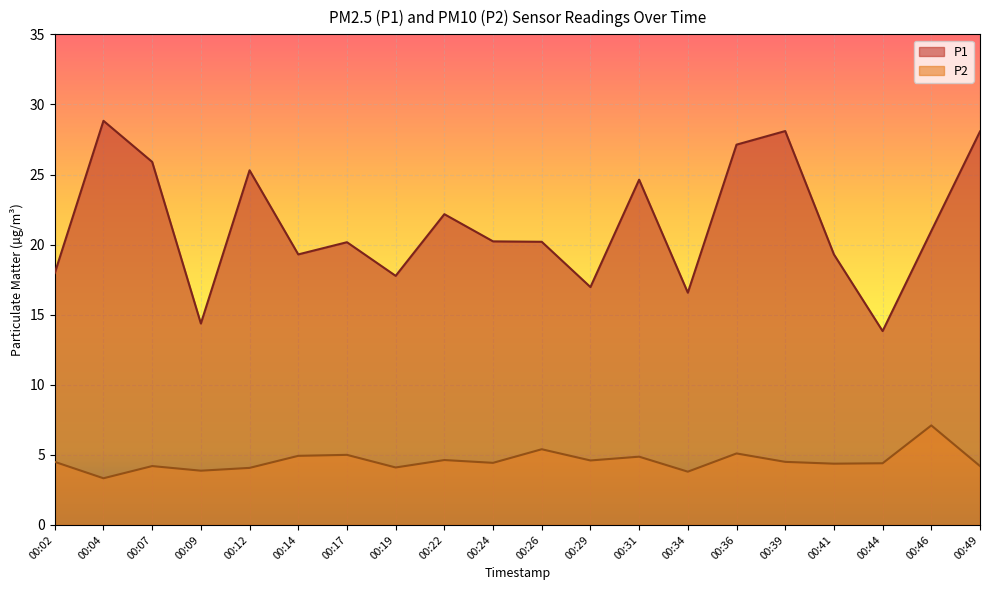

At which label is P1 closest to 21?

00:46